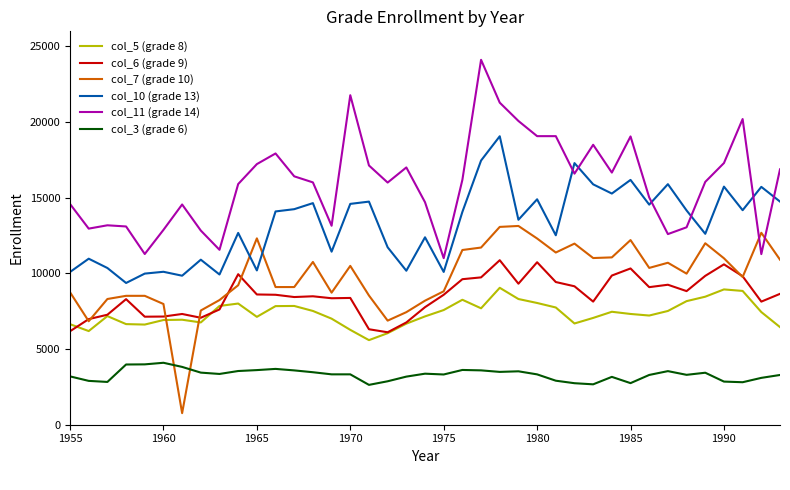

Rank the series by their maximum value, from lowest to highest.

col_3 (grade 6), col_5 (grade 8), col_6 (grade 9), col_7 (grade 10), col_10 (grade 13), col_11 (grade 14)